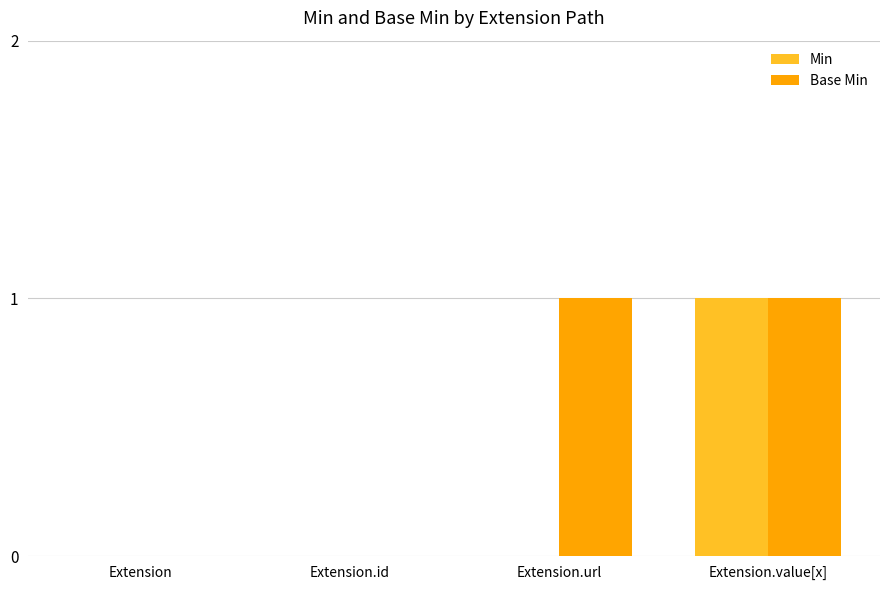

How many groups of bars are there?

4